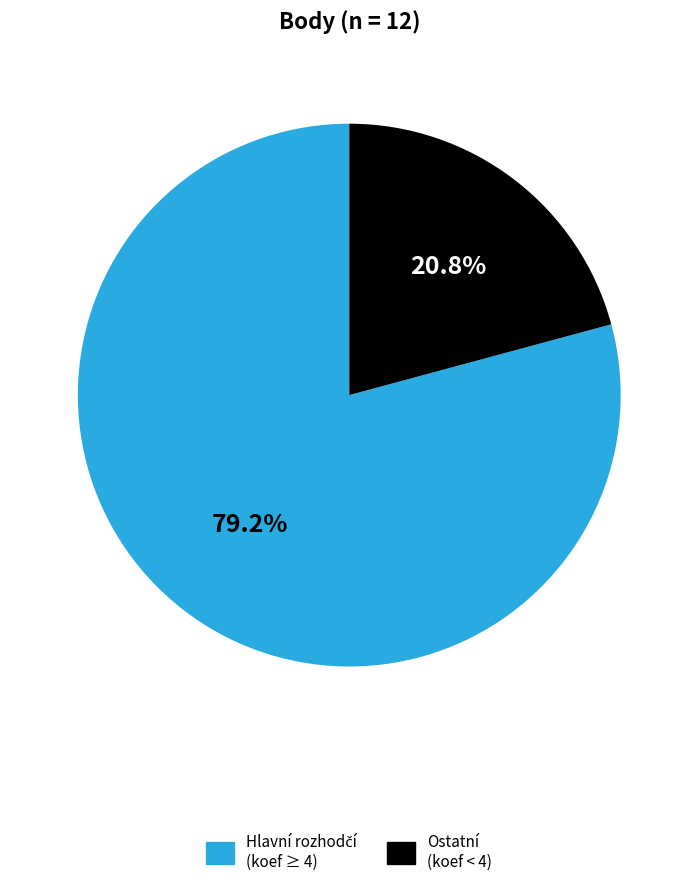

Is there any slice that represents more than half of the pie?

Yes